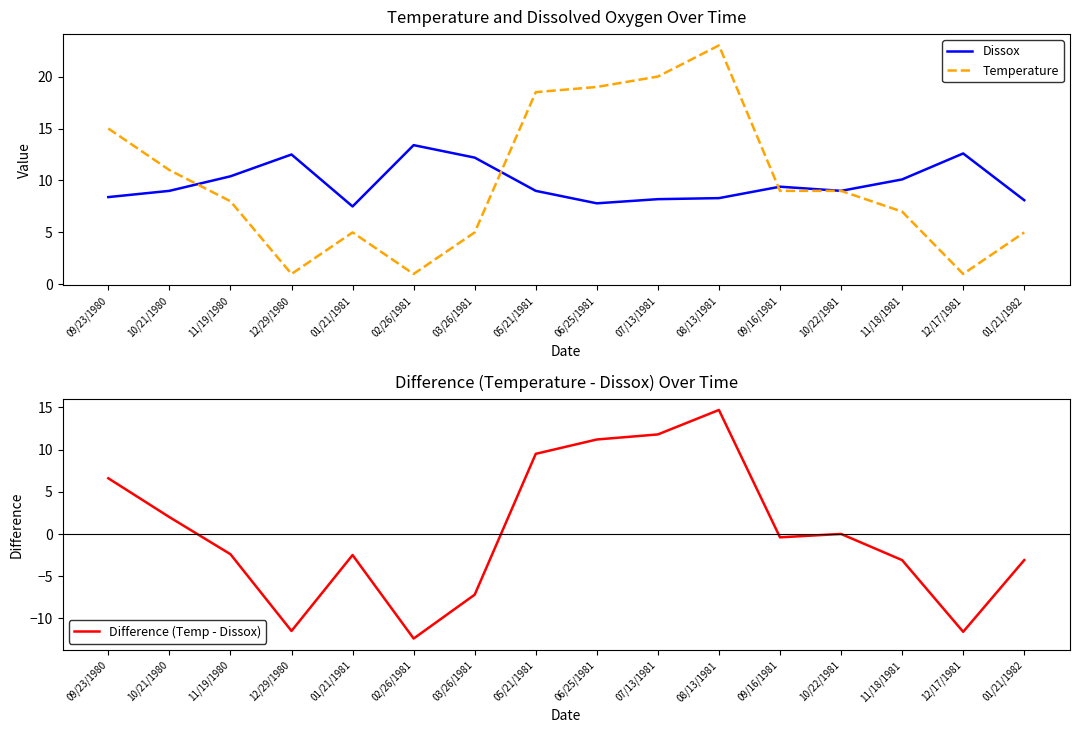

What is the sum of all Temperature values?

157.5